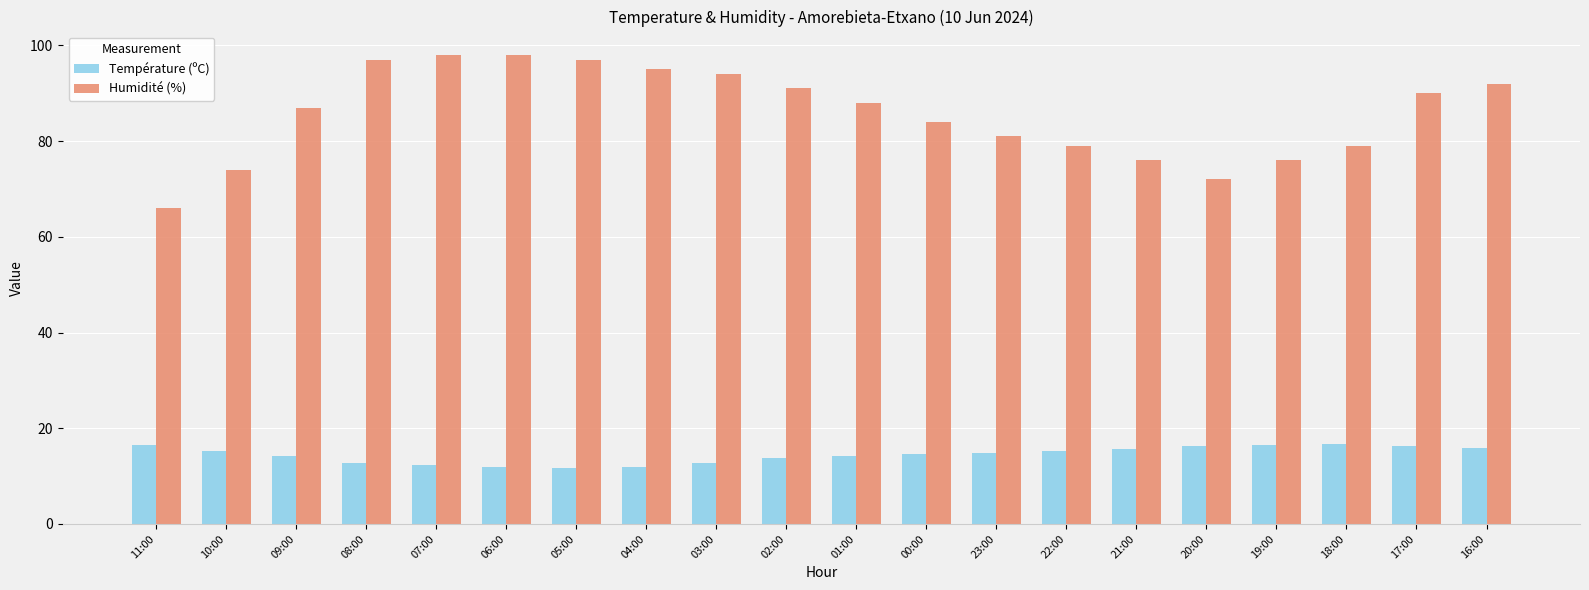

Rank the series by their maximum value, from highest to lowest.

Humidité (%), Température (ºC)